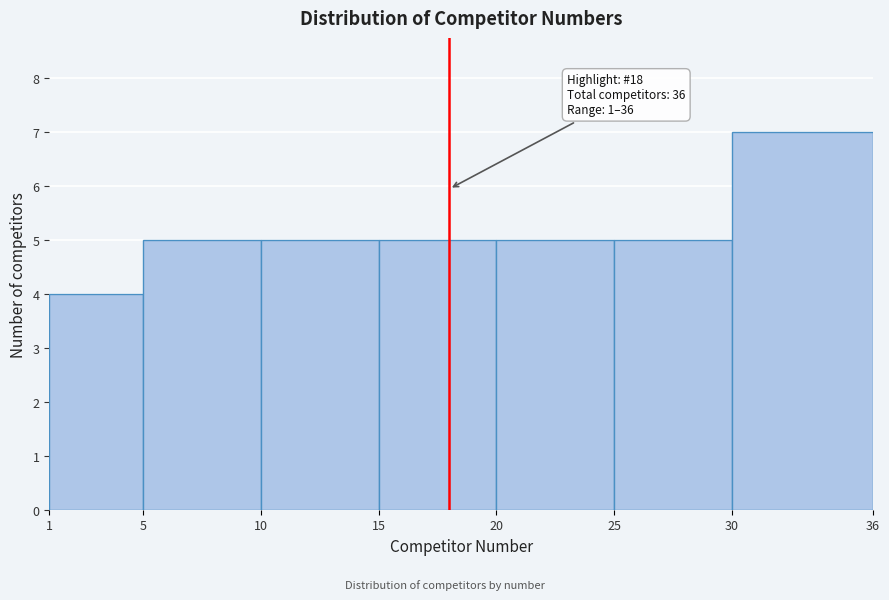

Which range on the x-axis has the tallest bar?

30 to 36